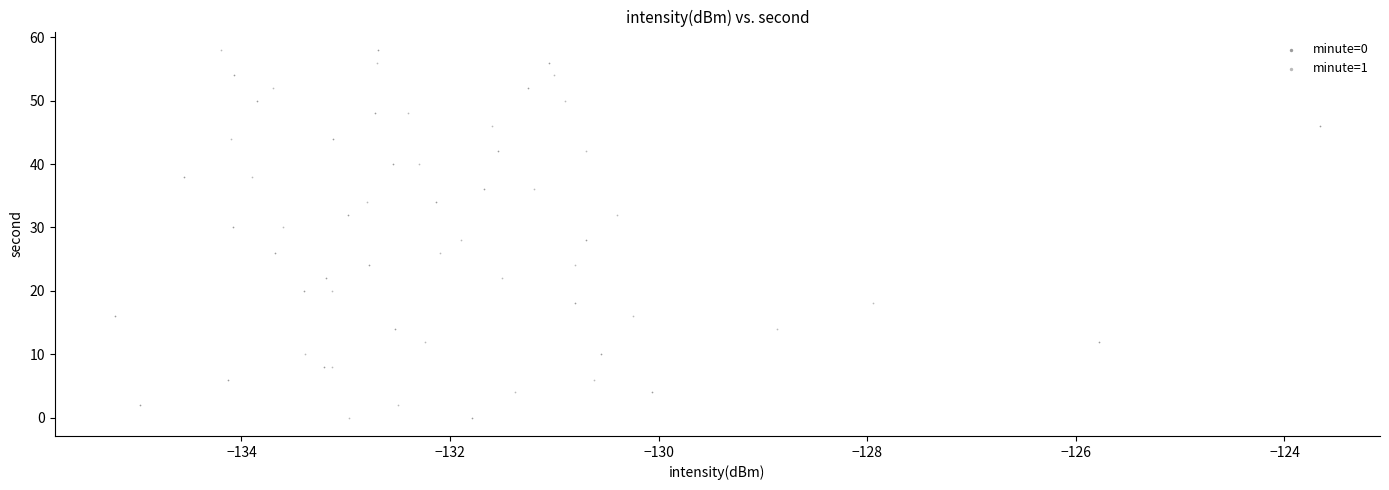

What are all the series names shown in the legend?

minute=0, minute=1